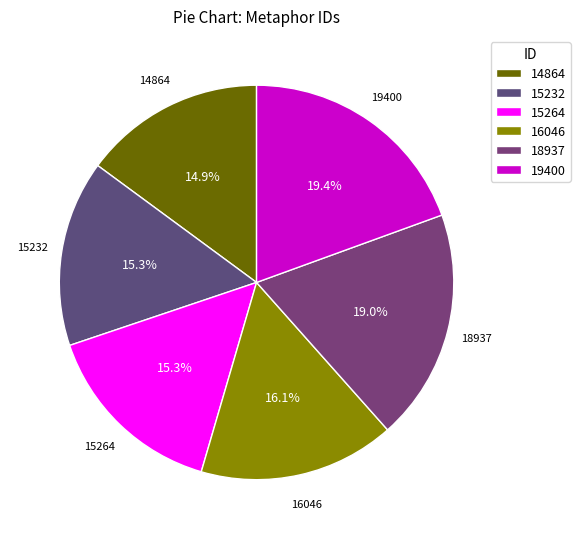

Combined, do 15232 and 19400 account for over 50%?

No